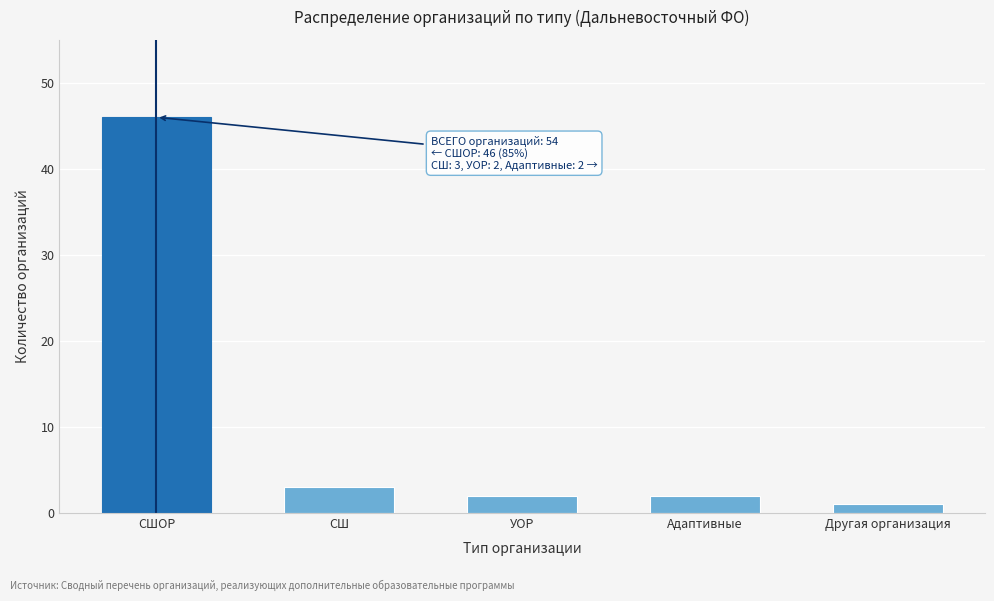

Reading left to right, extract all data points from this chart.

46	3	2	2	1